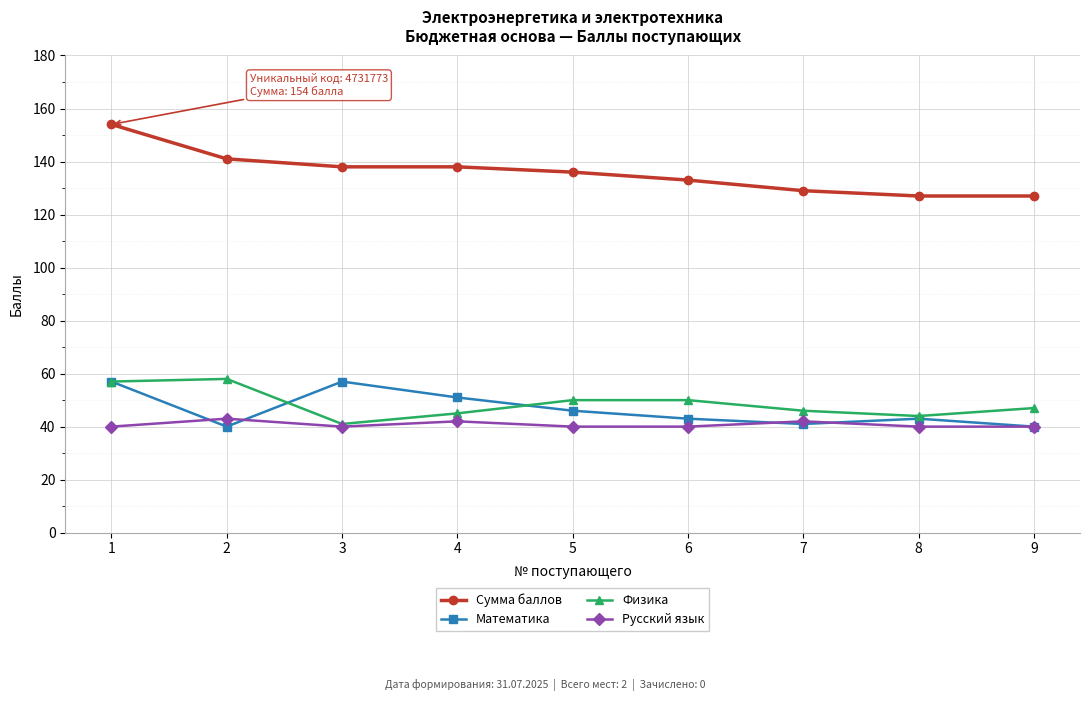

At which category is the sum across all series the highest?

1